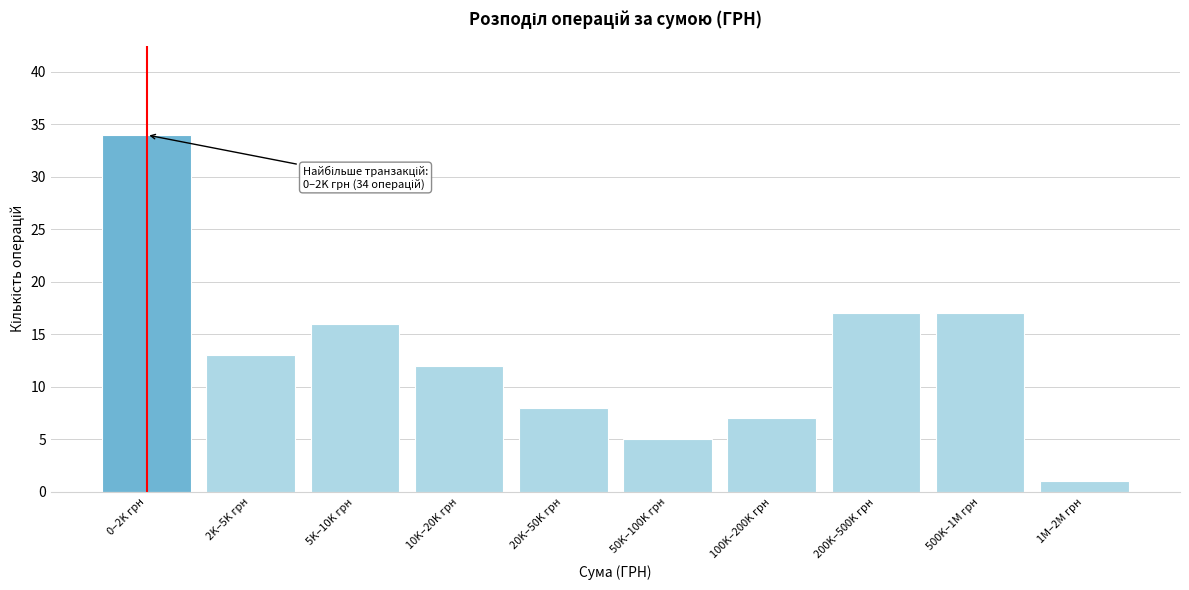

Reading right to left, list all the values displayed in this chart.

1	17	17	7	5	8	12	16	13	34